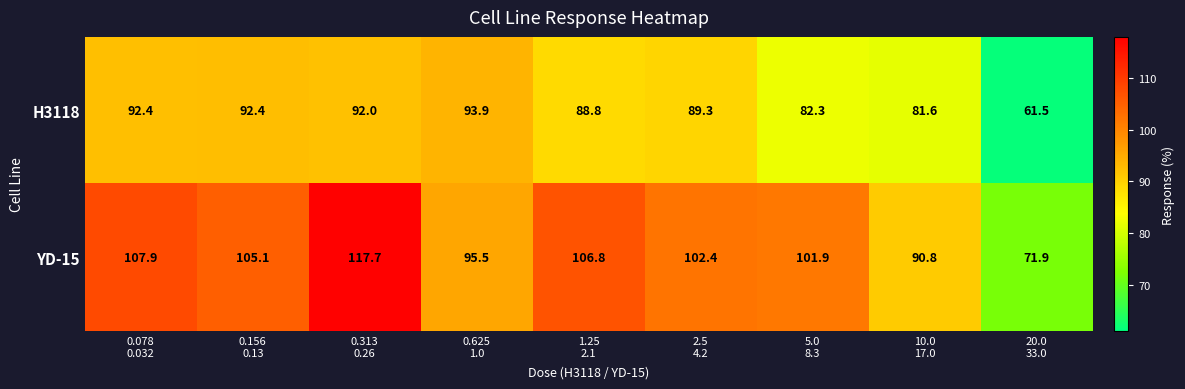

Reading left to right, transcribe all the data shown in this chart.

H3118: 92.4	92.4	92.0	93.9	88.8	89.3	82.3	81.6	61.5
YD-15: 107.9	105.1	117.7	95.5	106.8	102.4	101.9	90.8	71.9